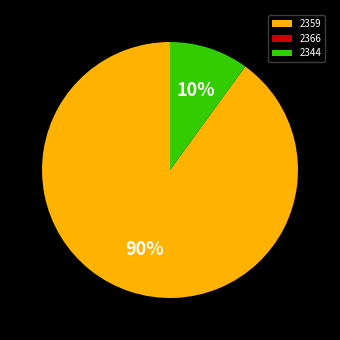

To the nearest percent, what is the average slice percentage?

33%